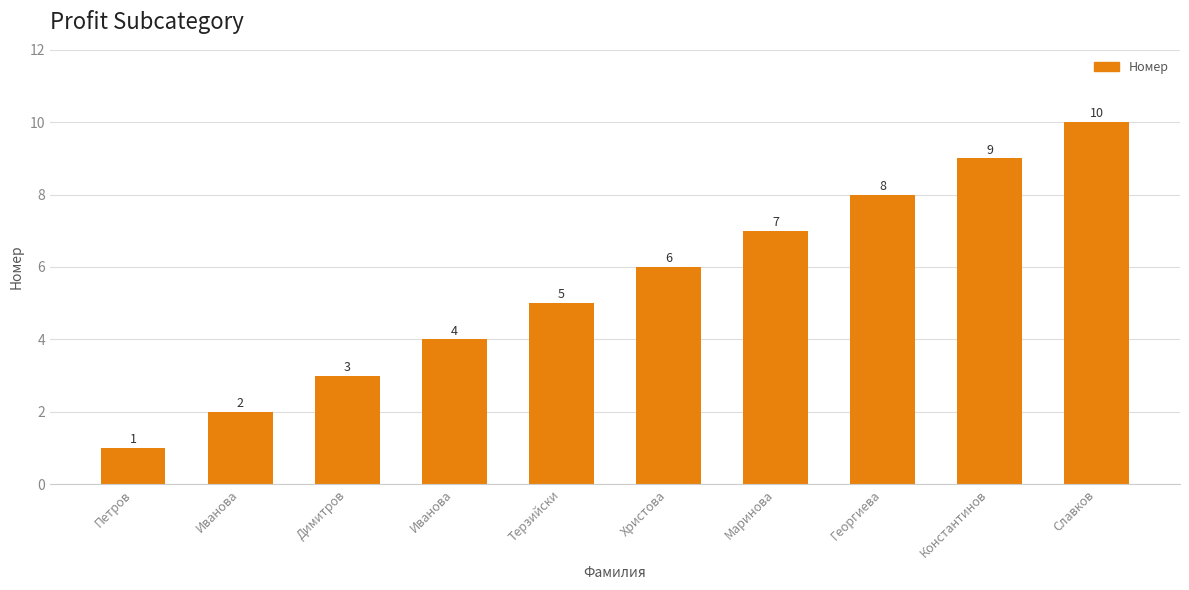

Count the values in the range 3 to 8.

6